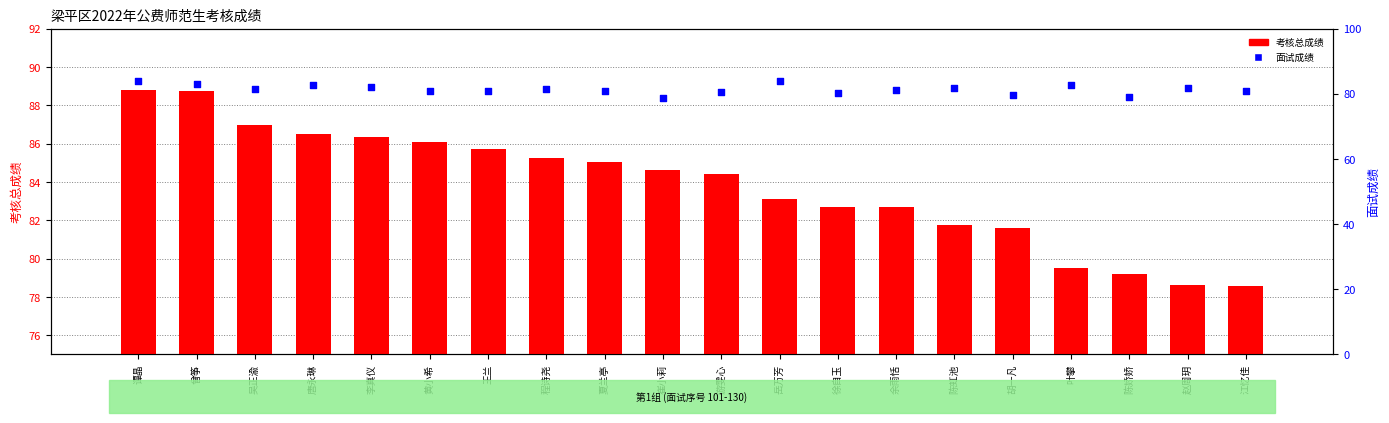

At which category is the sum across all series the highest?

谭晶